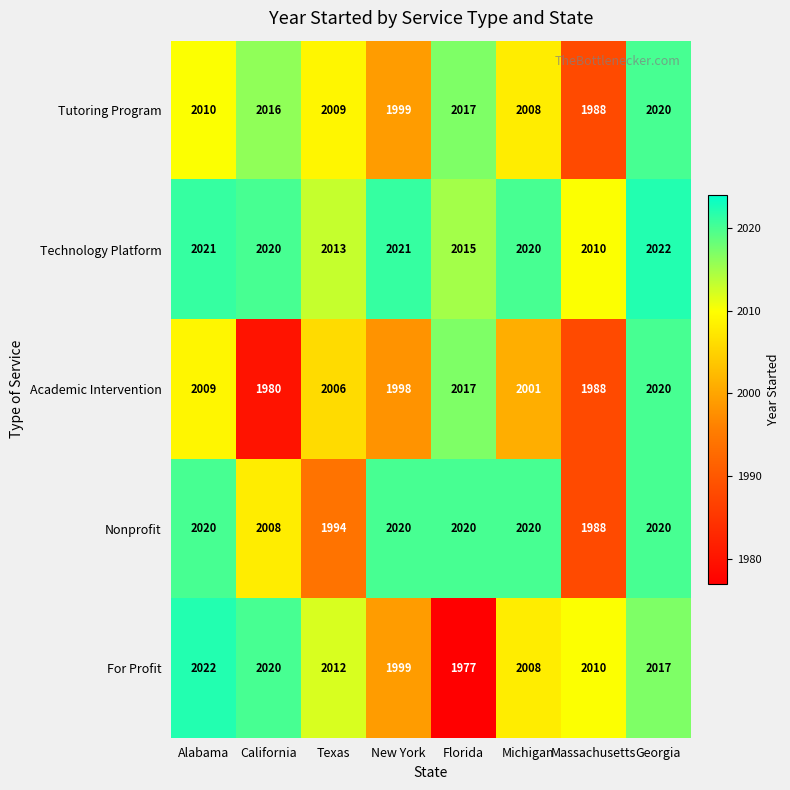

Rank the categories by For Profit value from lowest to highest.

Florida, New York, Michigan, Massachusetts, Texas, Georgia, California, Alabama